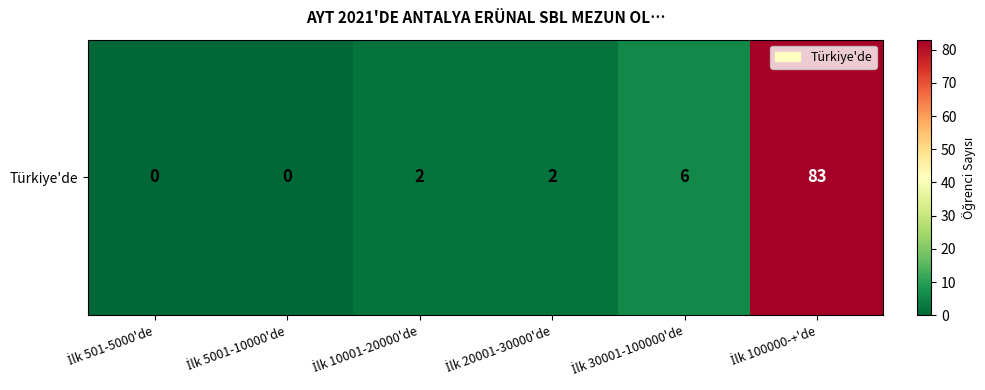

What is the difference between the second highest and second lowest values?

6